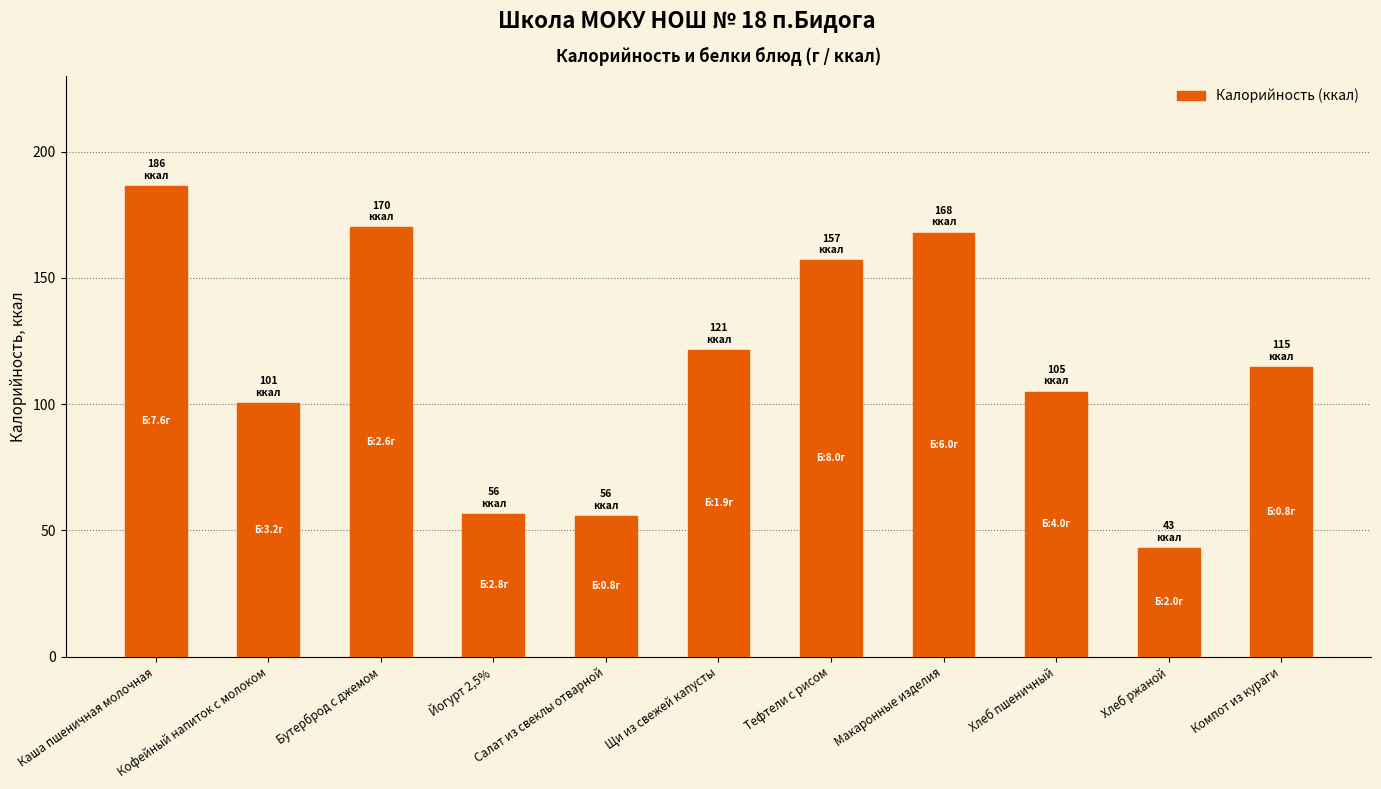

What is the change in value from Йогурт 2,5% to Макаронные изделия?

+111.5